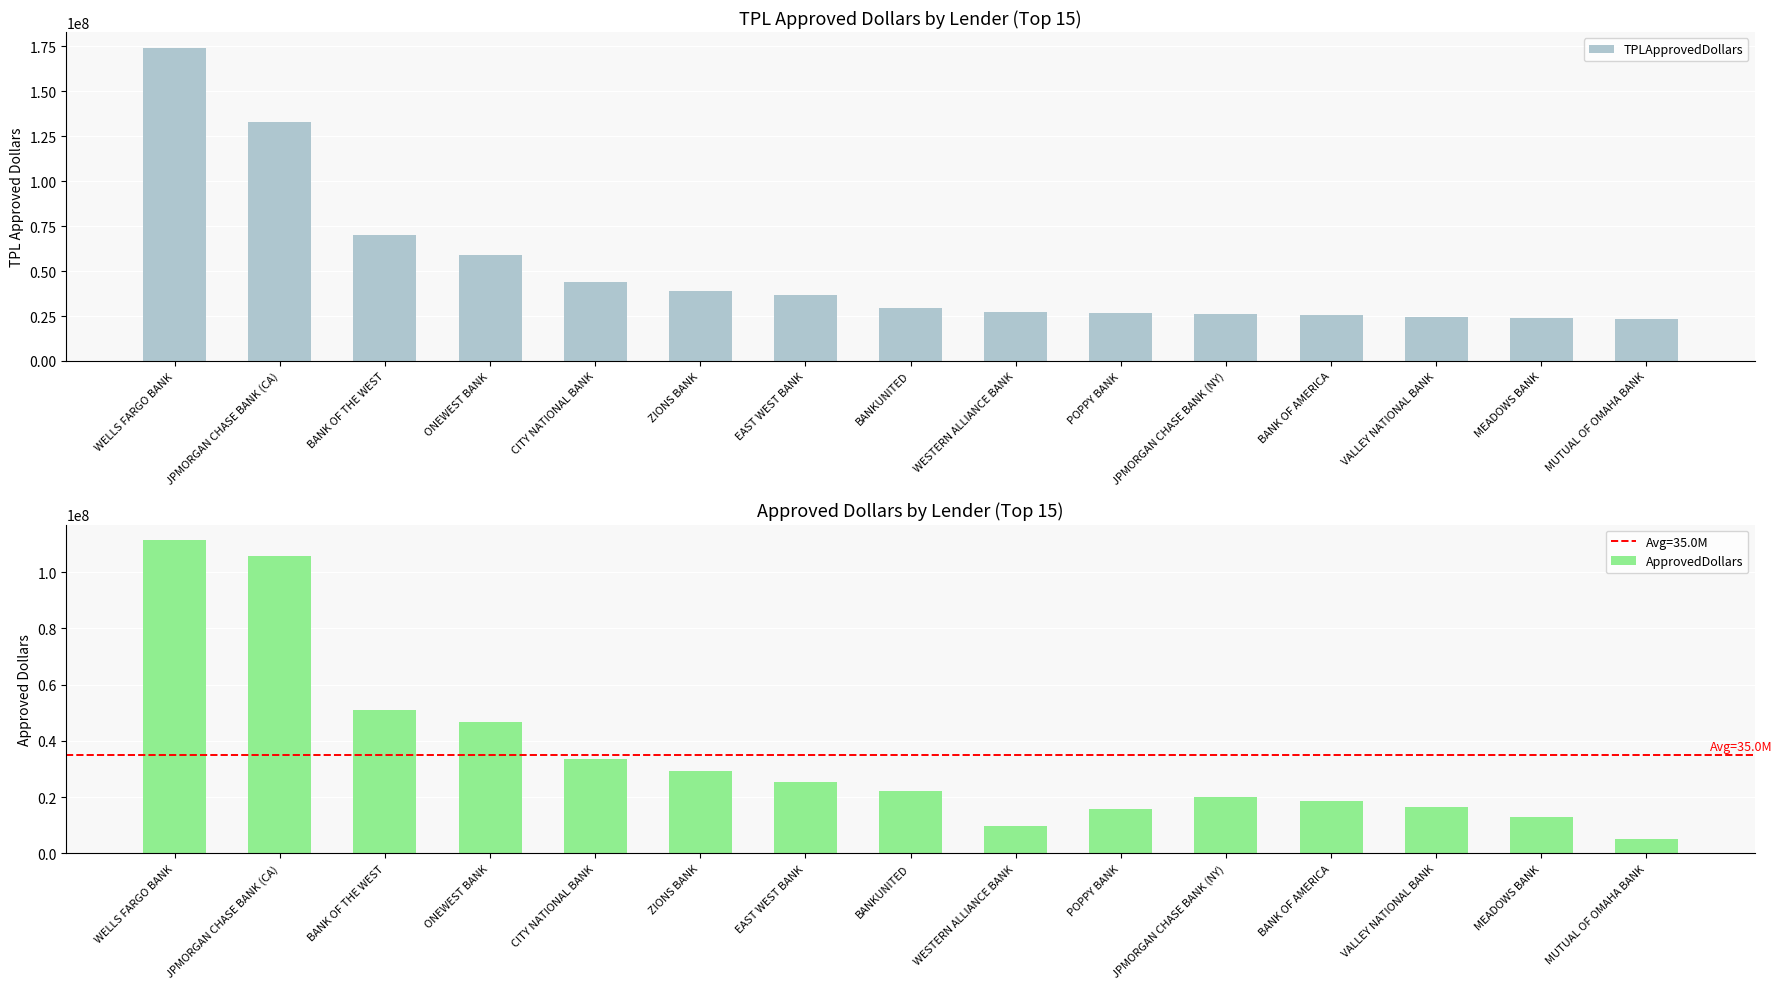

How many bars are there in total?

30